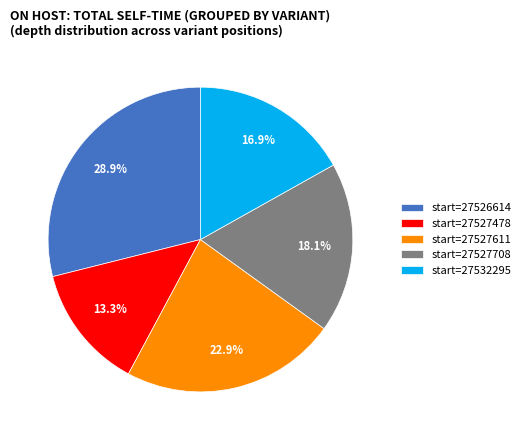

Rank the categories by value from lowest to highest.

start=27527478, start=27532295, start=27527708, start=27527611, start=27526614